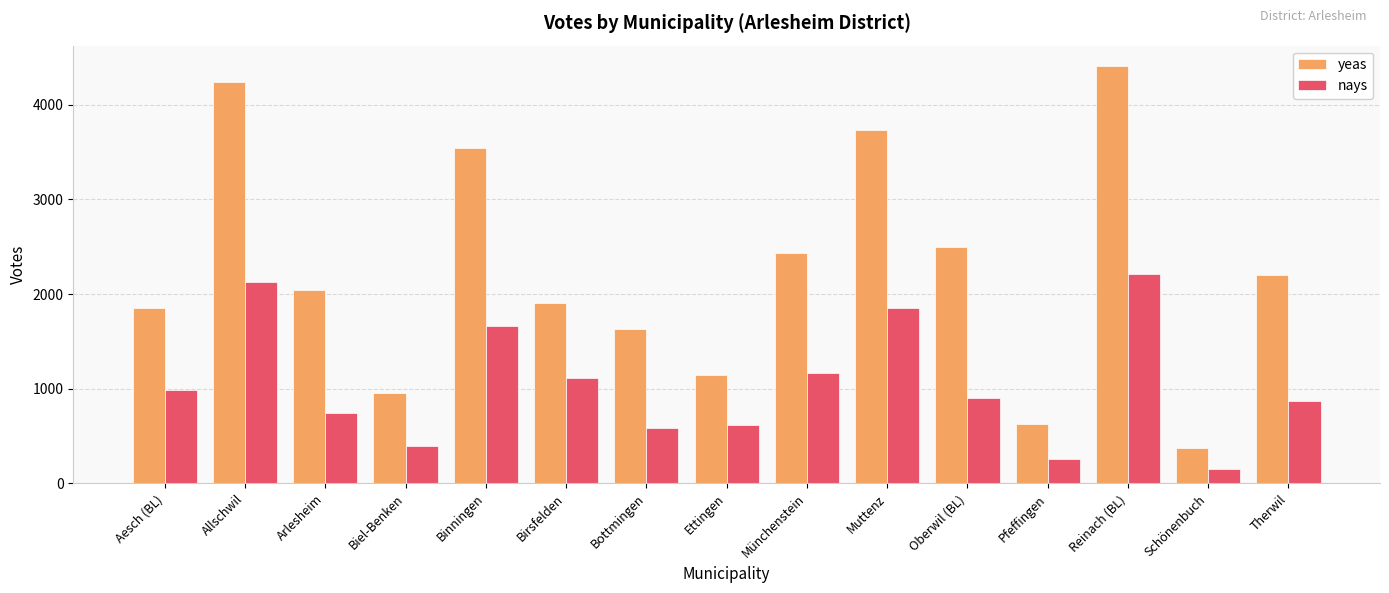

List the series in order of their overall mean, lowest first.

nays, yeas